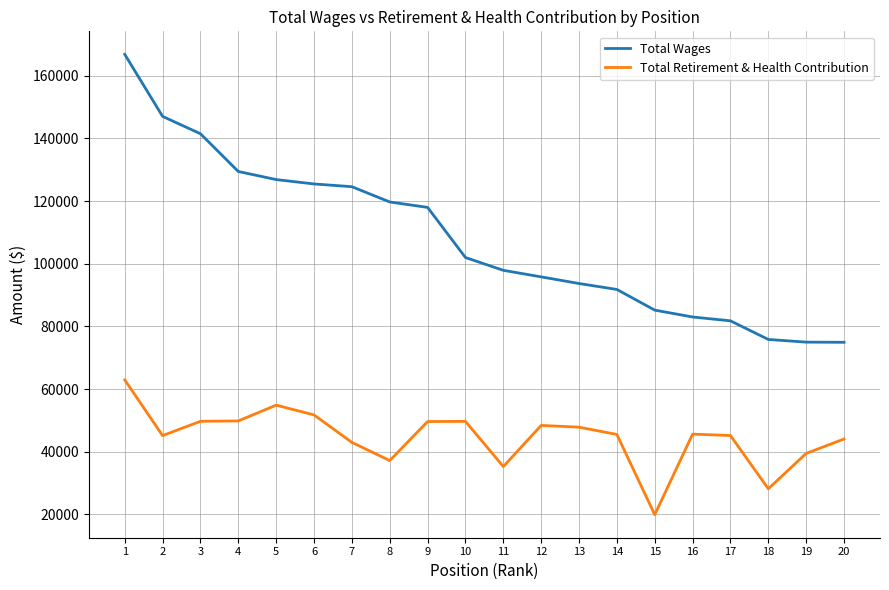

Where is Total Wages nearest to the value 120886?

8